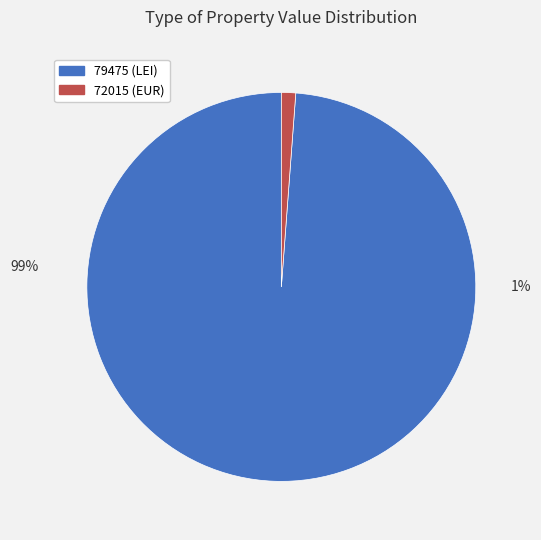

True or false: 79475 accounts for 89% of the total.

False